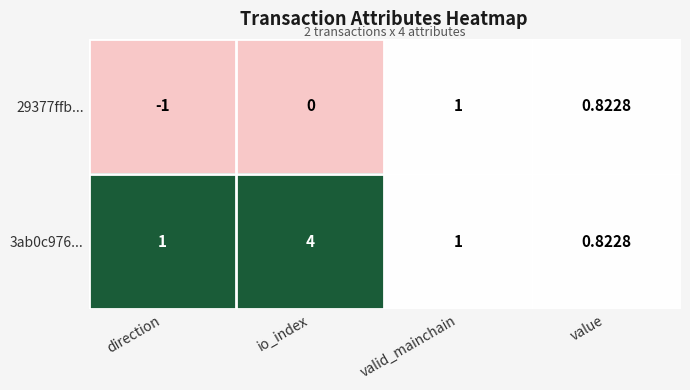

What is the total value across all series at valid_mainchain?

2.0